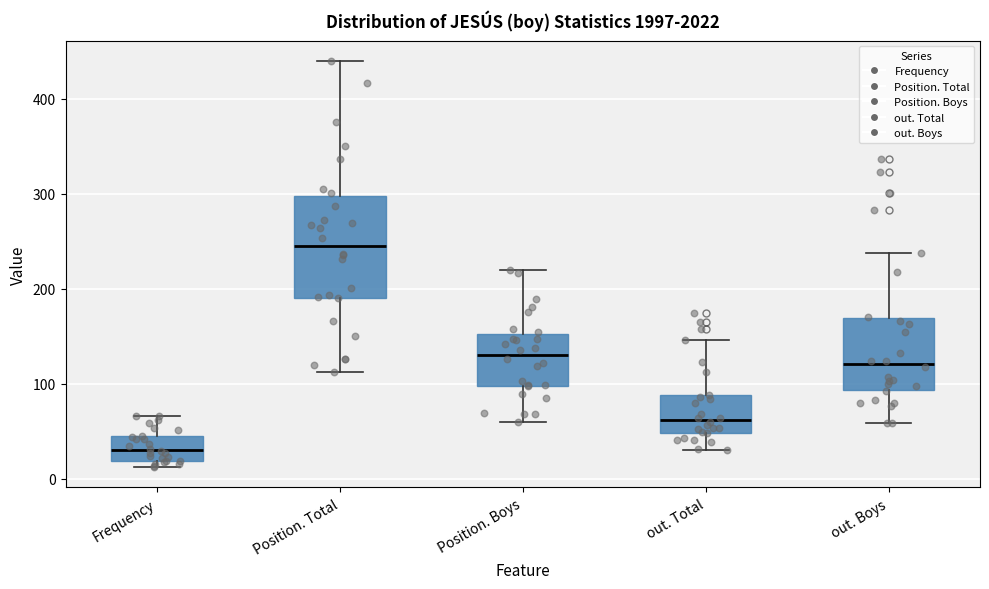

Reading left to right, transcribe this box plot: for each box, give where its median line is, the range the box spans, and where its two whiskers end, as read against the y-axis. The values are not printed on the chart, so give them approximately, as read against the axis.

Frequency: median 30, box 20 to 40, whiskers 10 to 70
Position. Total: median 240, box 190 to 300, whiskers 110 to 440
Position. Boys: median 130, box 100 to 150, whiskers 60 to 220
out. Total: median 60, box 50 to 90, whiskers 30 to 150
out. Boys: median 120, box 90 to 170, whiskers 60 to 240